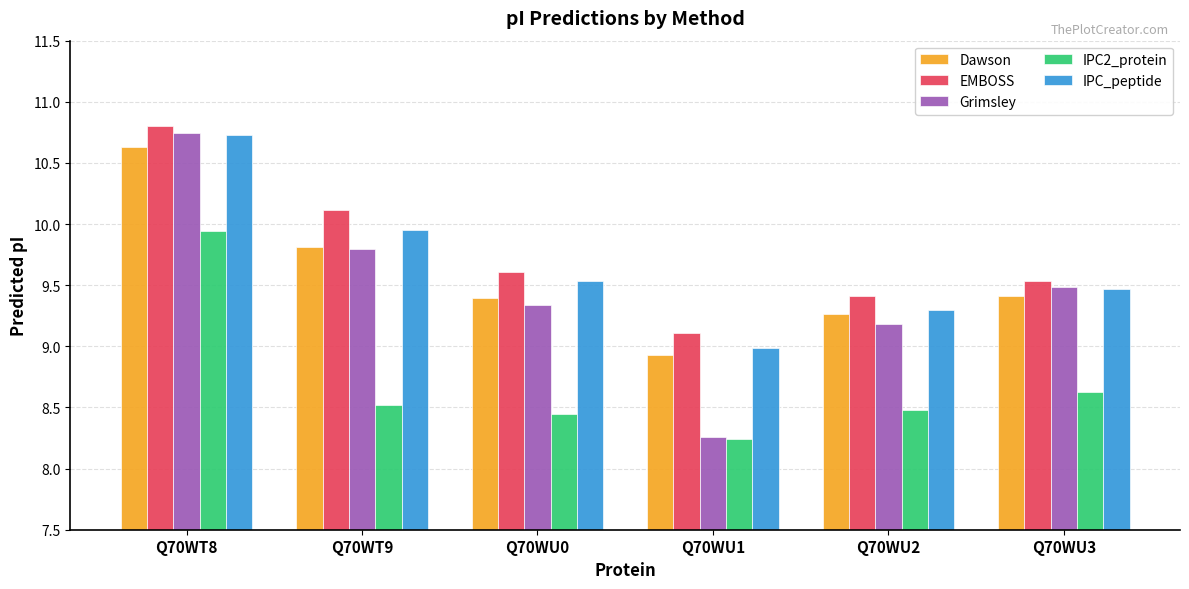

At which label is Grimsley closest to 9?

Q70WU2